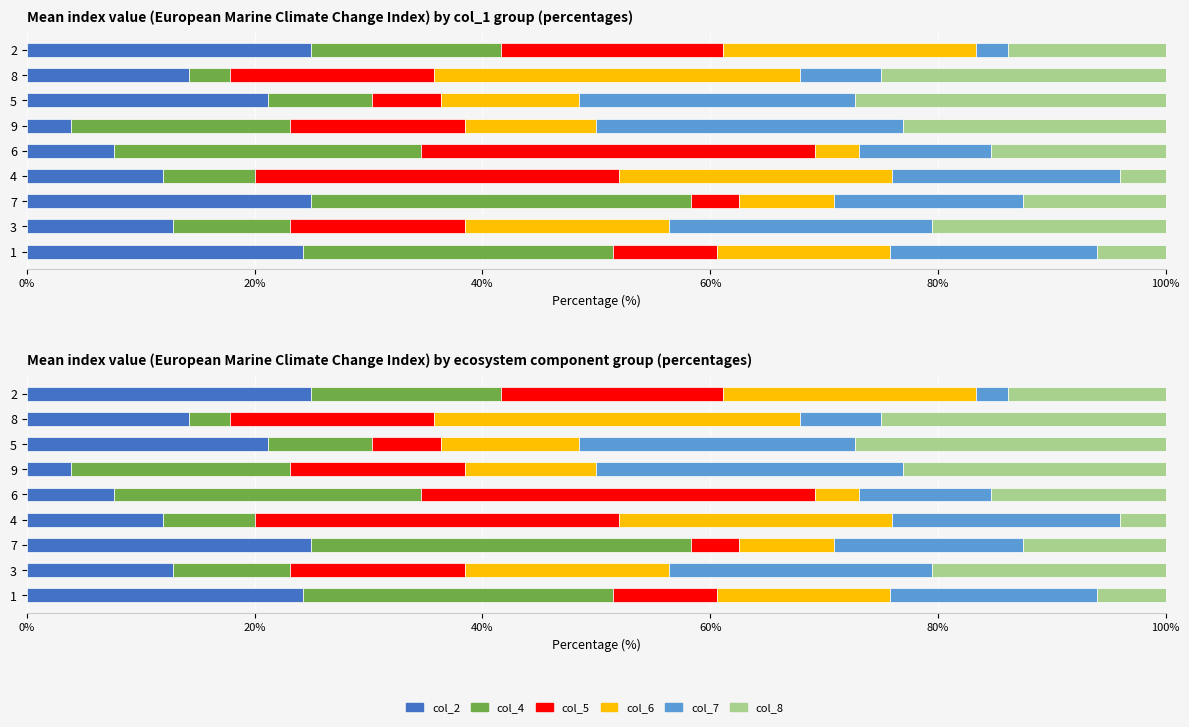

How many values in the col_8 series are below 15?

4